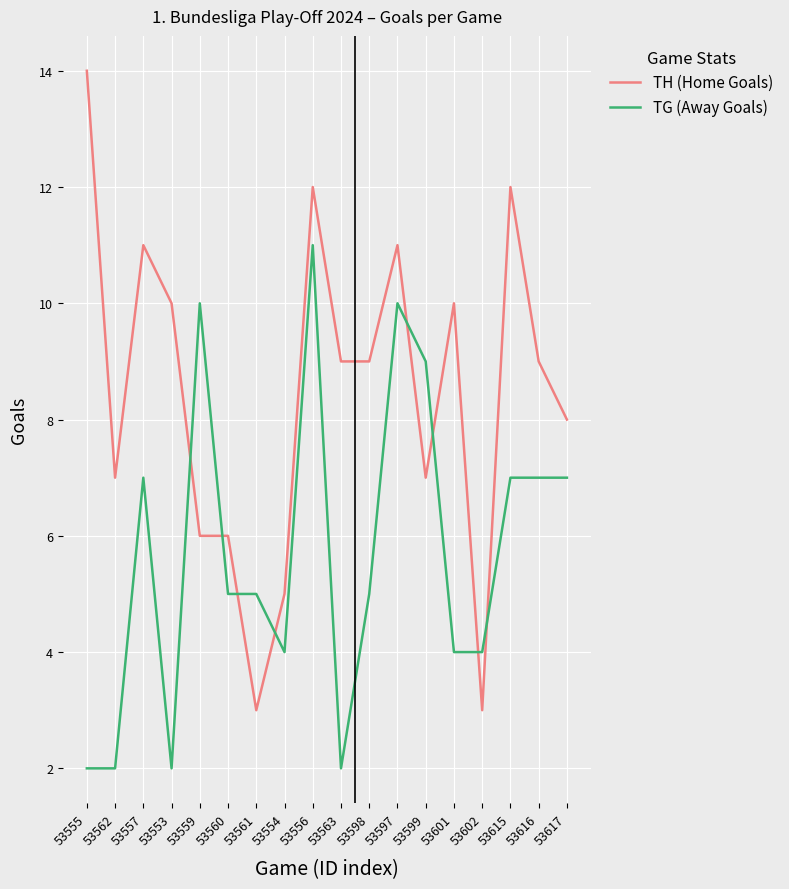

At which category does the chart reach its peak across all series?

53555